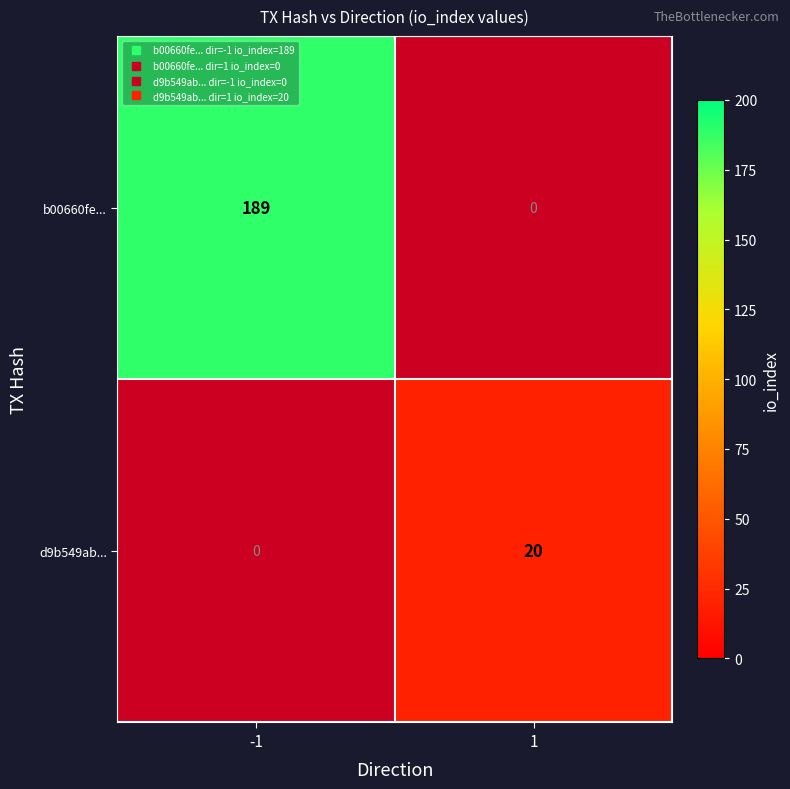

The value of b00660fe... at -1 is 272.6. True or false?

False